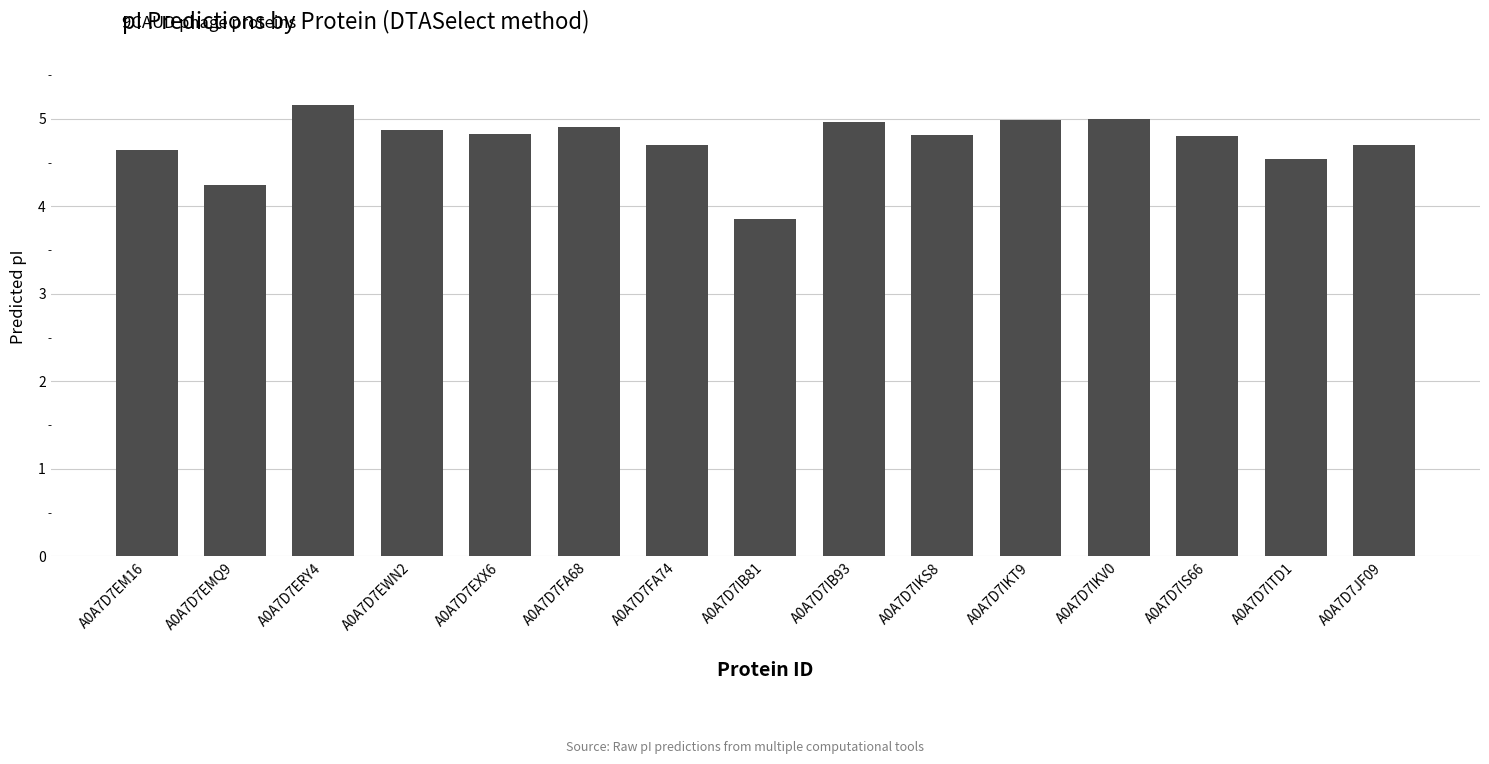

Reading left to right, extract all data points from this chart.

A0A7D7EM16=4.6	A0A7D7EMQ9=4.2	A0A7D7ERY4=5.2	A0A7D7EWN2=4.9	A0A7D7EXX6=4.8	A0A7D7FA68=4.9	A0A7D7FA74=4.7	A0A7D7IB81=3.9	A0A7D7IB93=5.0	A0A7D7IKS8=4.8	A0A7D7IKT9=5.0	A0A7D7IKV0=5.0	A0A7D7IS66=4.8	A0A7D7ITD1=4.5	A0A7D7JF09=4.7